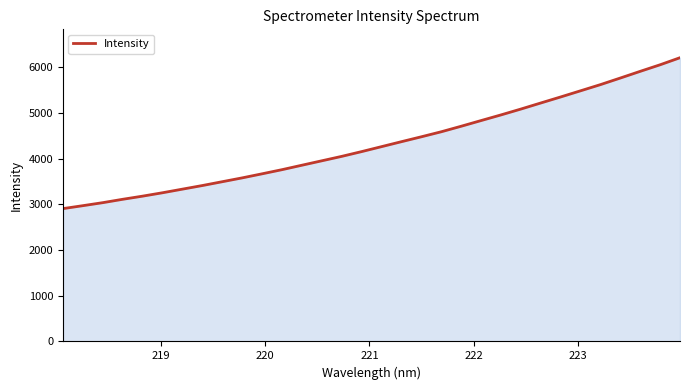

What is the smallest value displayed?

2909.0